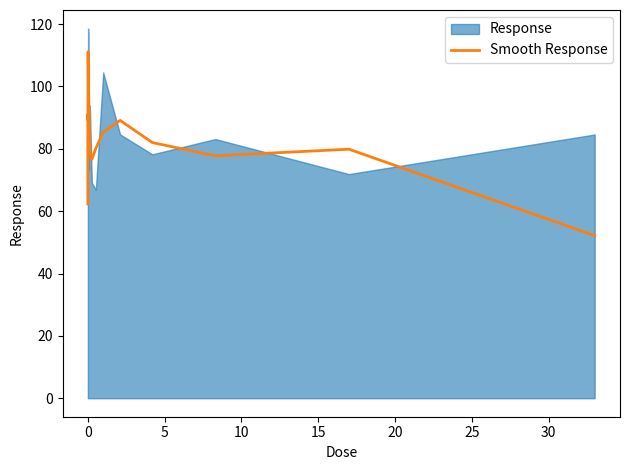

What is the minimum value shown in the chart?

52.2